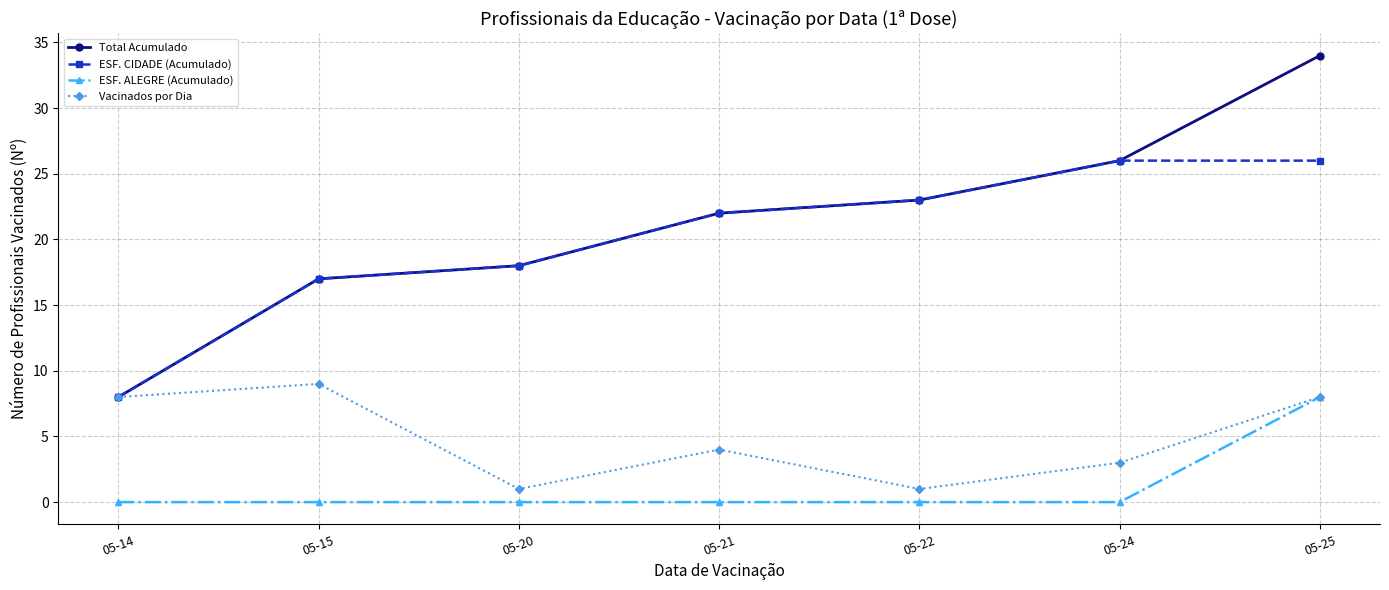

True or false: ESF. ALEGRE (Acumulado) and Total Acumulado intersect in this chart.

False